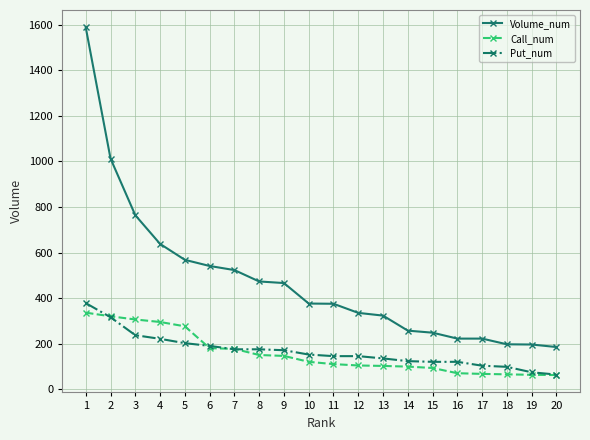

What is the value of the Put_num point at the 17th from the left?

103